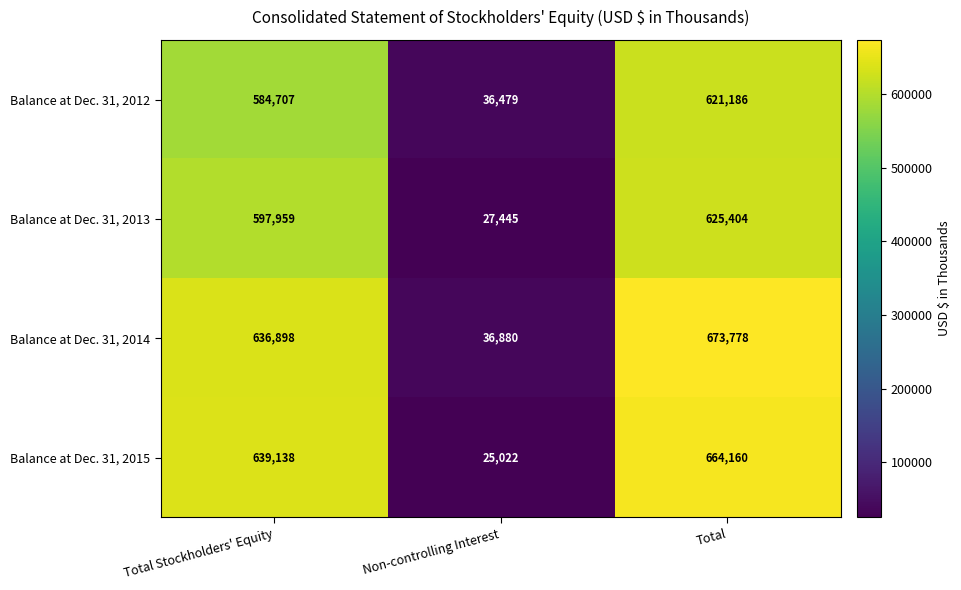

What is the sum of all Balance at Dec. 31, 2015 values?

1328320